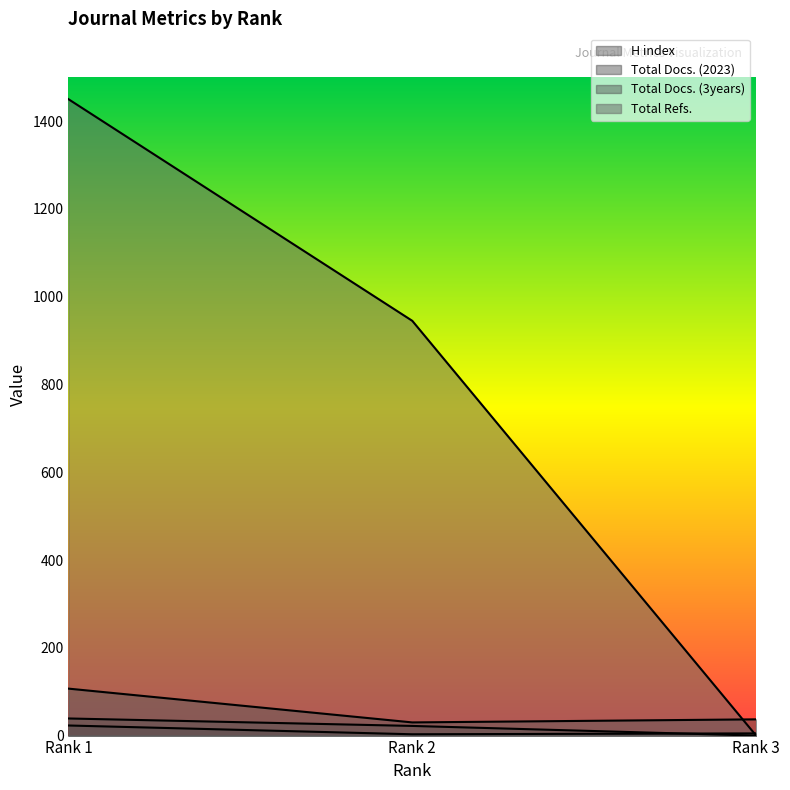

At which label does Total Docs. (3years) reach its peak?

Rank 1